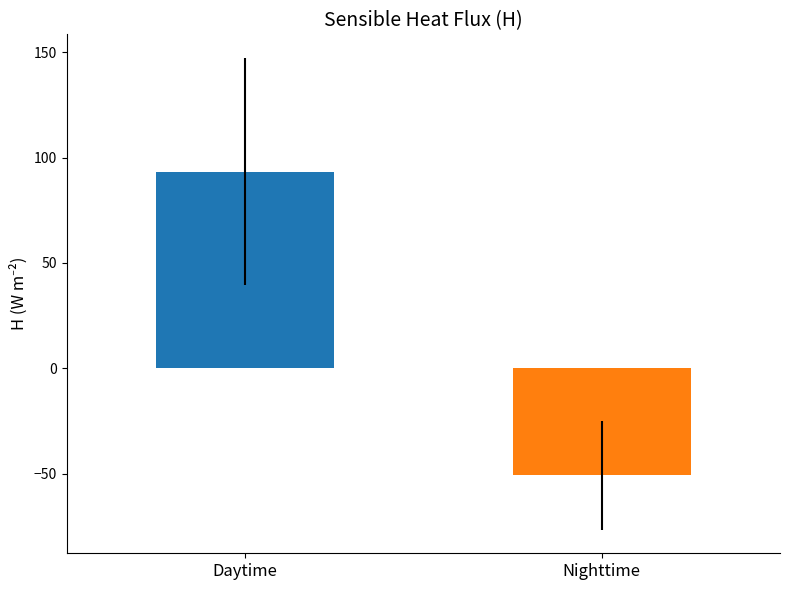

What is the minimum value shown in the chart?

-50.6